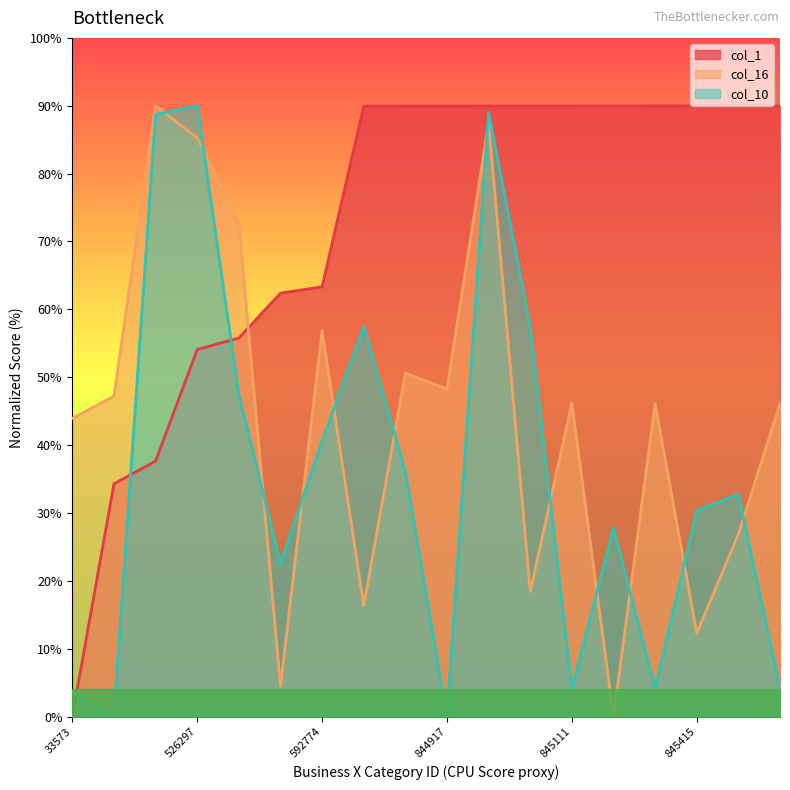

At 33573, list the series in order from largest to smallest.

col_16, col_10, col_1